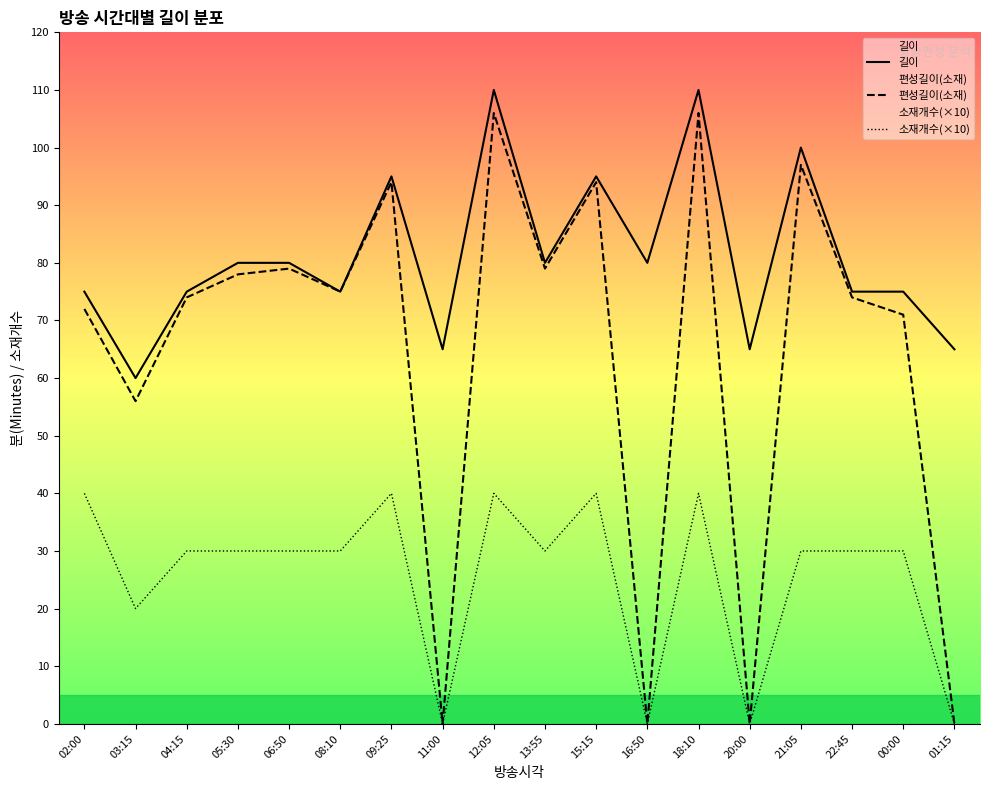

Is it true that 소재개수(×10) equals 30 at 21:05?

True